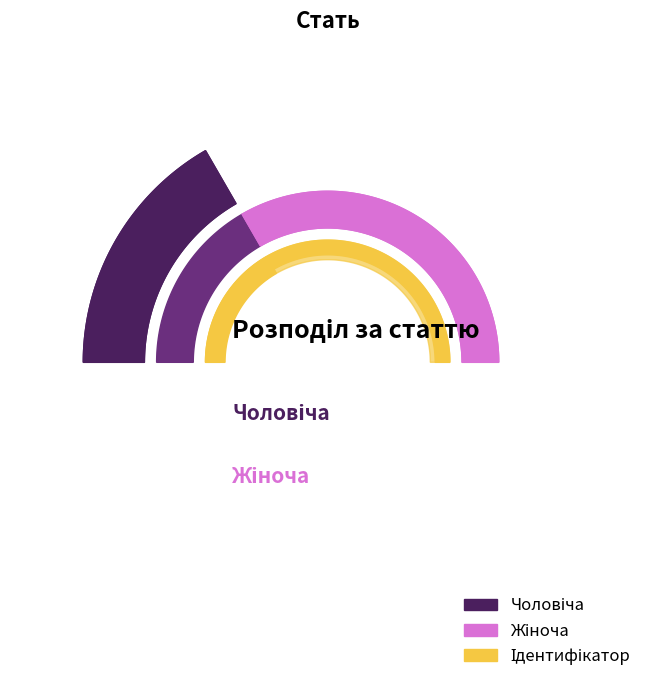

Is there a majority slice in this chart?

Yes